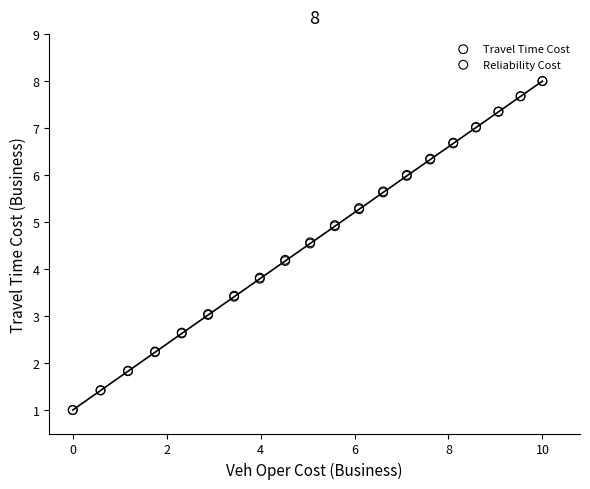

What are all the series names shown in the legend?

Travel Time Cost, Reliability Cost